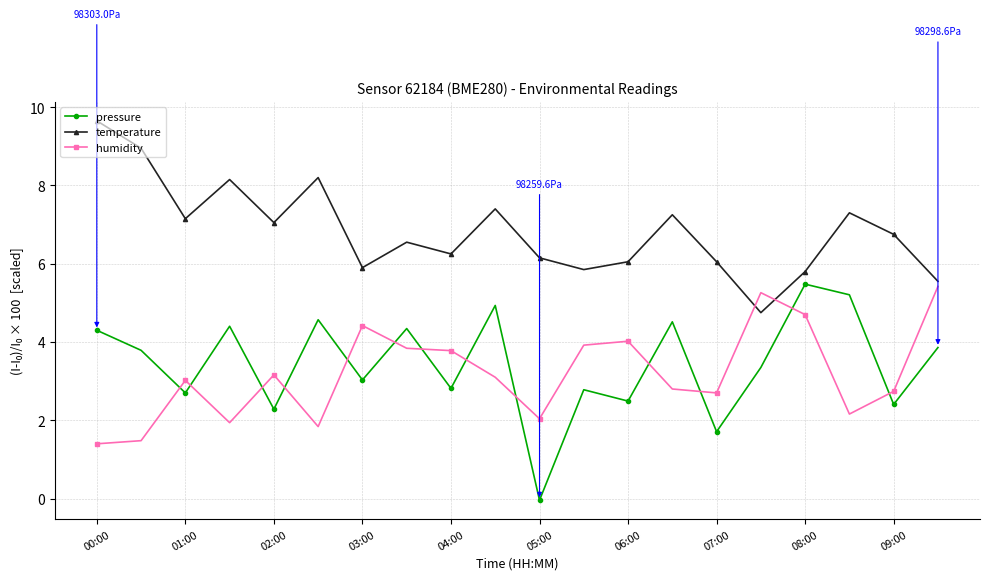

How many lines are shown in the chart?

3